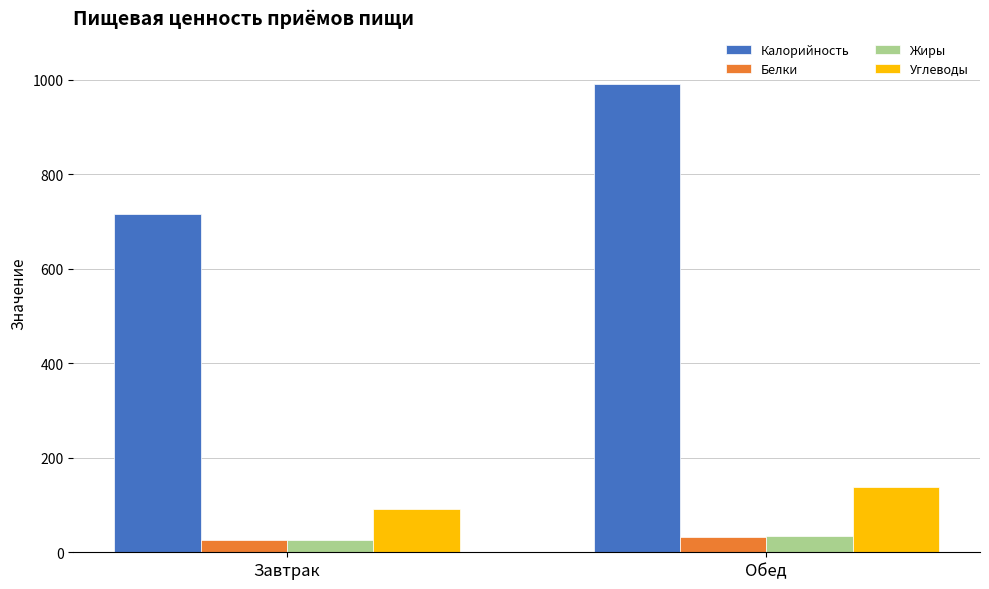

Between Завтрак and Обед, which series saw the biggest shift?

Калорийность